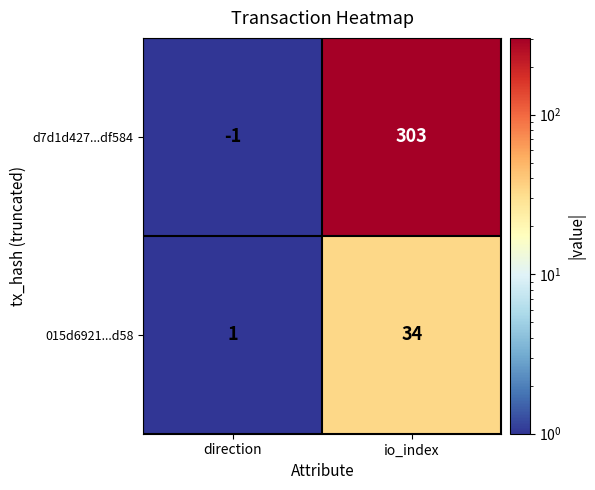

What value does the d7d1d427...df584 series have at io_index?

303